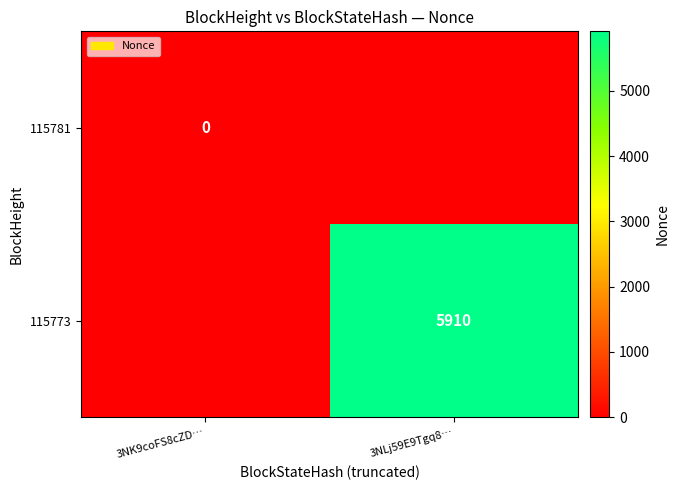

List the labels in order of 115781 value, smallest first.

3NK9coFS8cZD…, 3NLj59E9Tgq8…